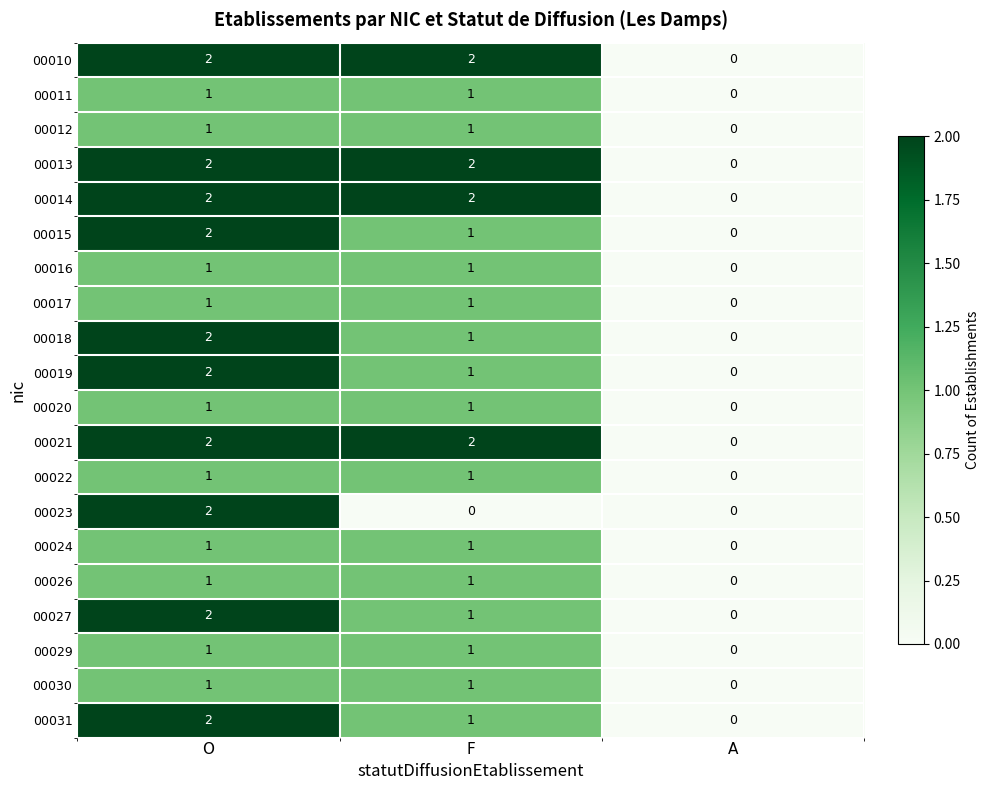

The 00015 series shows 2 at O. True or false?

True